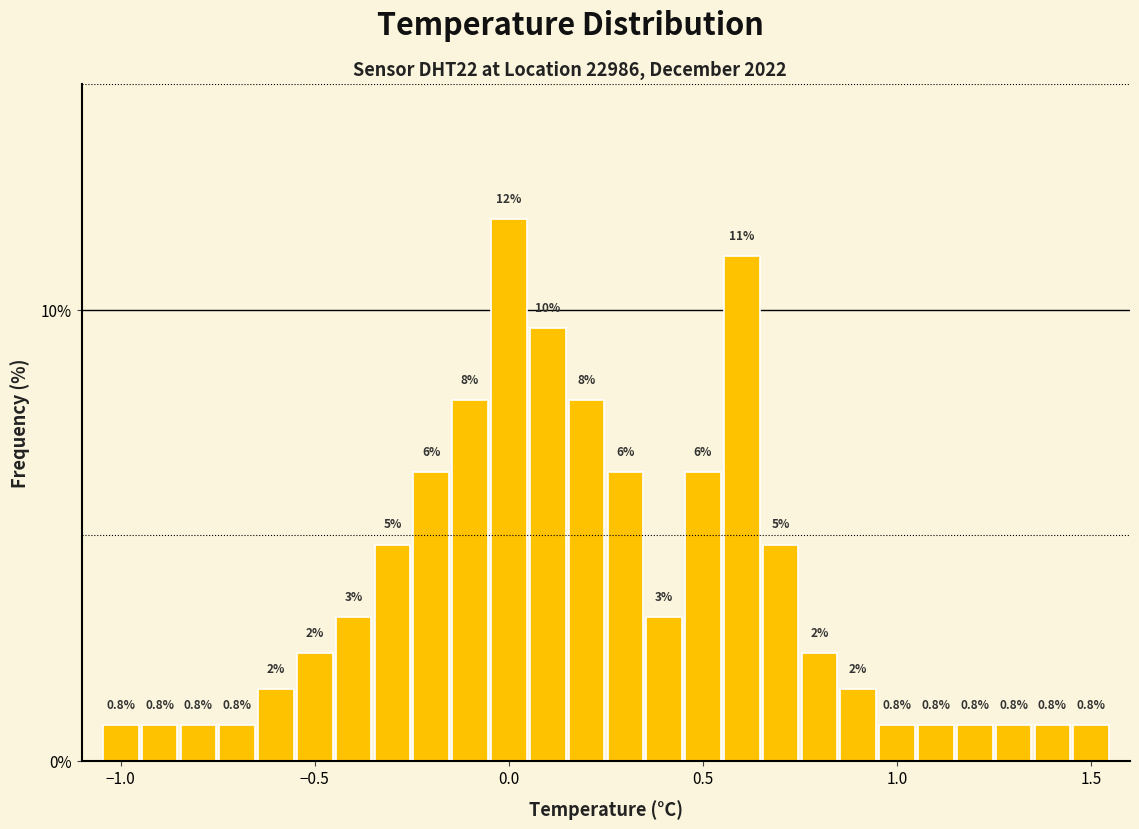

Read against the x-axis, roughly where is the centre of the tallest bar?

0.00